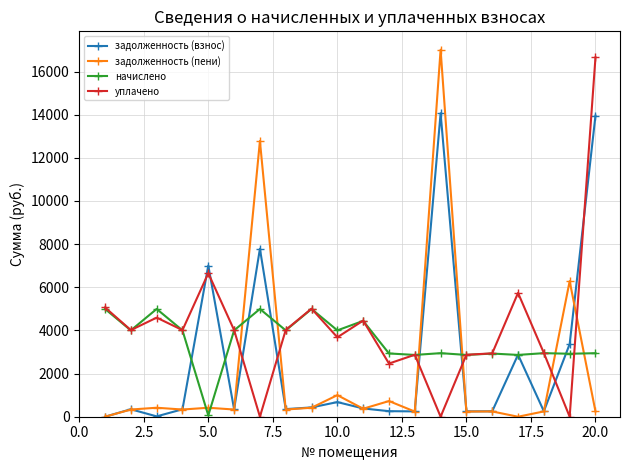

True or false: начислено has more than 0 points higher than both neighbors.

True